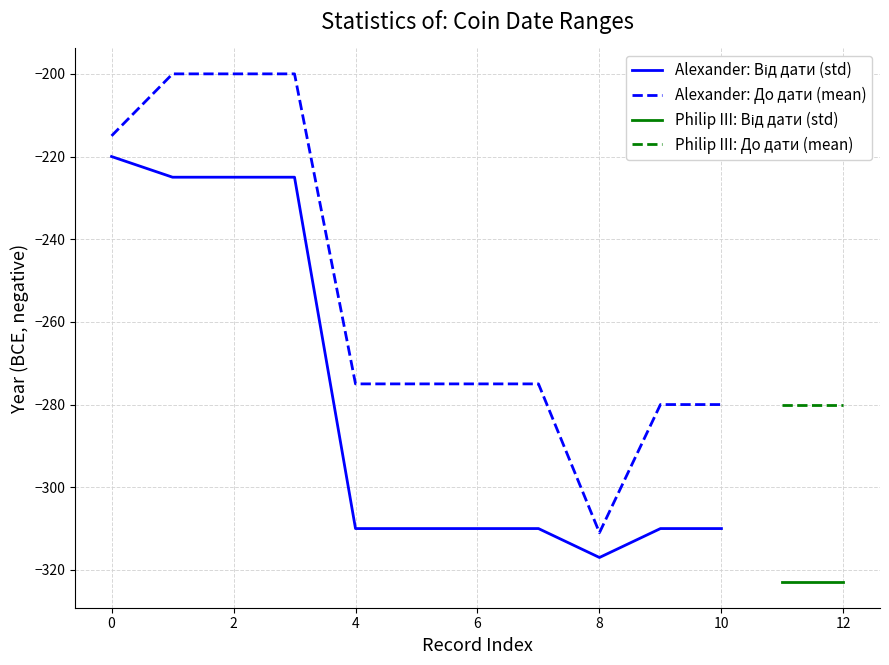

What is the highest value of the Alexander: До дати (mean) series?

-200